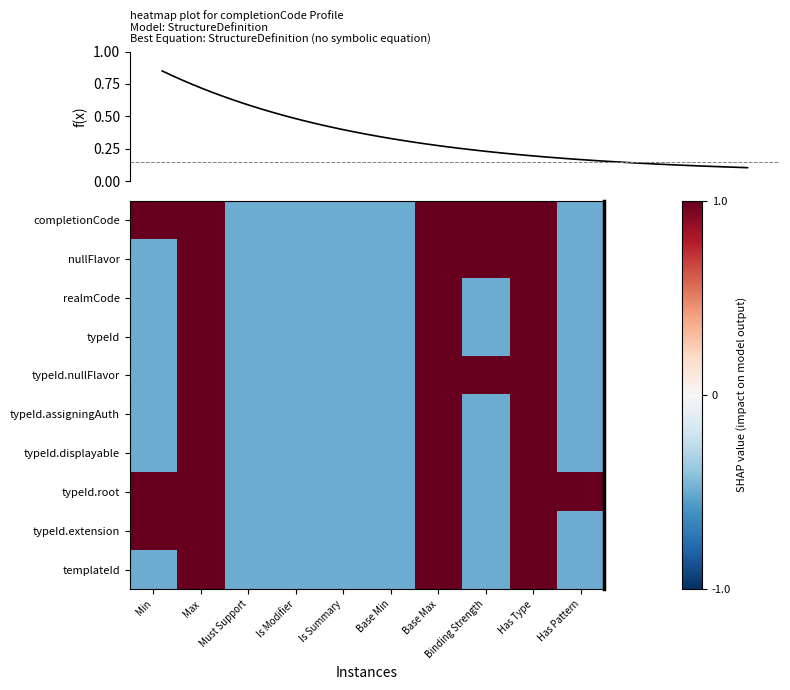

Reading left to right, what are all the values shown in this chart?

completionCode: Min=1.5	Max=1.5	Must Support=-0.5	Is Modifier=-0.5	Is Summary=-0.5	Base Min=-0.5	Base Max=1.5	Binding Strength=1.5	Has Type=1.5	Has Pattern=-0.5
nullFlavor: Min=-0.5	Max=1.5	Must Support=-0.5	Is Modifier=-0.5	Is Summary=-0.5	Base Min=-0.5	Base Max=1.5	Binding Strength=1.5	Has Type=1.5	Has Pattern=-0.5
realmCode: Min=-0.5	Max=1.5	Must Support=-0.5	Is Modifier=-0.5	Is Summary=-0.5	Base Min=-0.5	Base Max=1.5	Binding Strength=-0.5	Has Type=1.5	Has Pattern=-0.5
typeId: Min=-0.5	Max=1.5	Must Support=-0.5	Is Modifier=-0.5	Is Summary=-0.5	Base Min=-0.5	Base Max=1.5	Binding Strength=-0.5	Has Type=1.5	Has Pattern=-0.5
typeId.nullFlavor: Min=-0.5	Max=1.5	Must Support=-0.5	Is Modifier=-0.5	Is Summary=-0.5	Base Min=-0.5	Base Max=1.5	Binding Strength=1.5	Has Type=1.5	Has Pattern=-0.5
typeId.assigningAuth: Min=-0.5	Max=1.5	Must Support=-0.5	Is Modifier=-0.5	Is Summary=-0.5	Base Min=-0.5	Base Max=1.5	Binding Strength=-0.5	Has Type=1.5	Has Pattern=-0.5
typeId.displayable: Min=-0.5	Max=1.5	Must Support=-0.5	Is Modifier=-0.5	Is Summary=-0.5	Base Min=-0.5	Base Max=1.5	Binding Strength=-0.5	Has Type=1.5	Has Pattern=-0.5
typeId.root: Min=1.5	Max=1.5	Must Support=-0.5	Is Modifier=-0.5	Is Summary=-0.5	Base Min=-0.5	Base Max=1.5	Binding Strength=-0.5	Has Type=1.5	Has Pattern=1.5
typeId.extension: Min=1.5	Max=1.5	Must Support=-0.5	Is Modifier=-0.5	Is Summary=-0.5	Base Min=-0.5	Base Max=1.5	Binding Strength=-0.5	Has Type=1.5	Has Pattern=-0.5
templateId: Min=-0.5	Max=1.5	Must Support=-0.5	Is Modifier=-0.5	Is Summary=-0.5	Base Min=-0.5	Base Max=1.5	Binding Strength=-0.5	Has Type=1.5	Has Pattern=-0.5